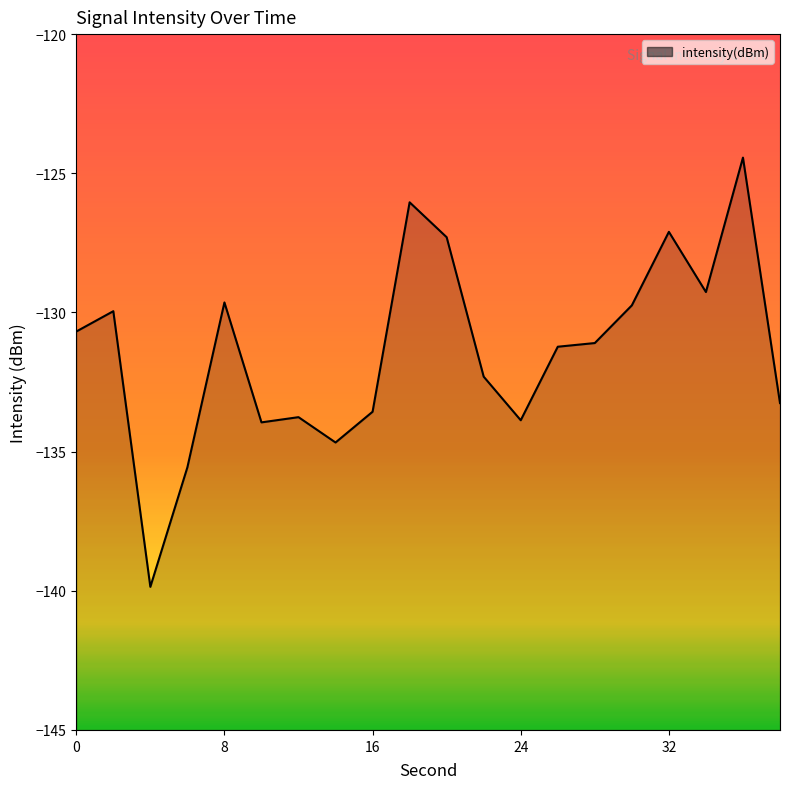

What is the smallest value displayed?

-139.9